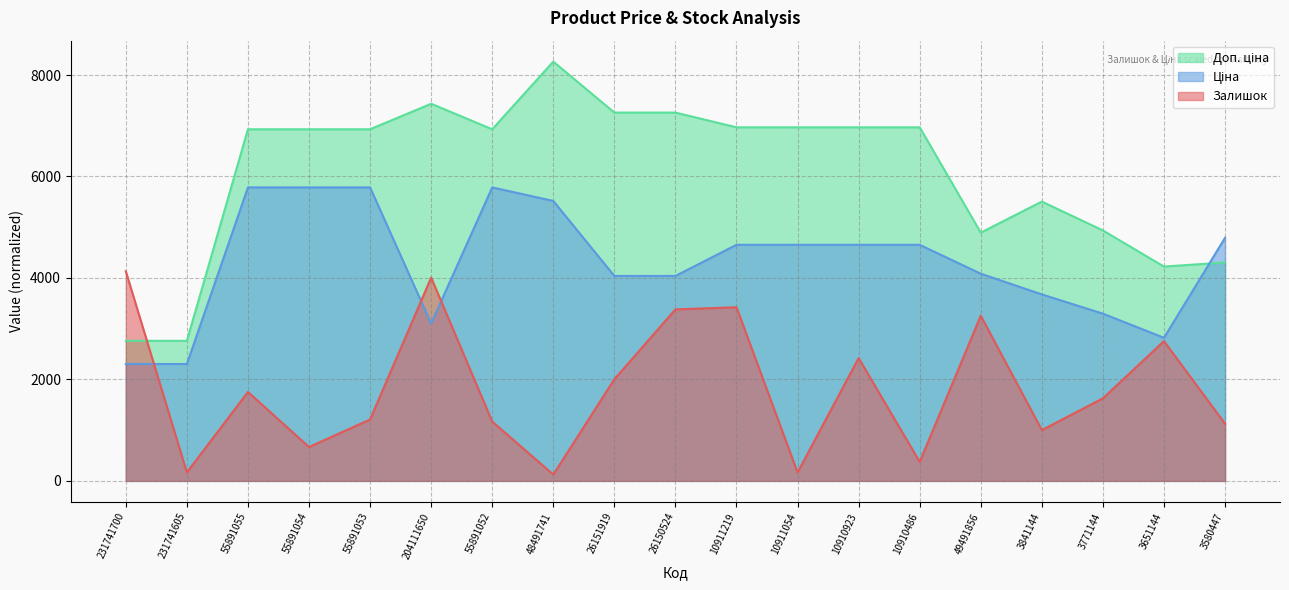

What is the difference between the Залишок values at 49491856 and 231741700?

876.4